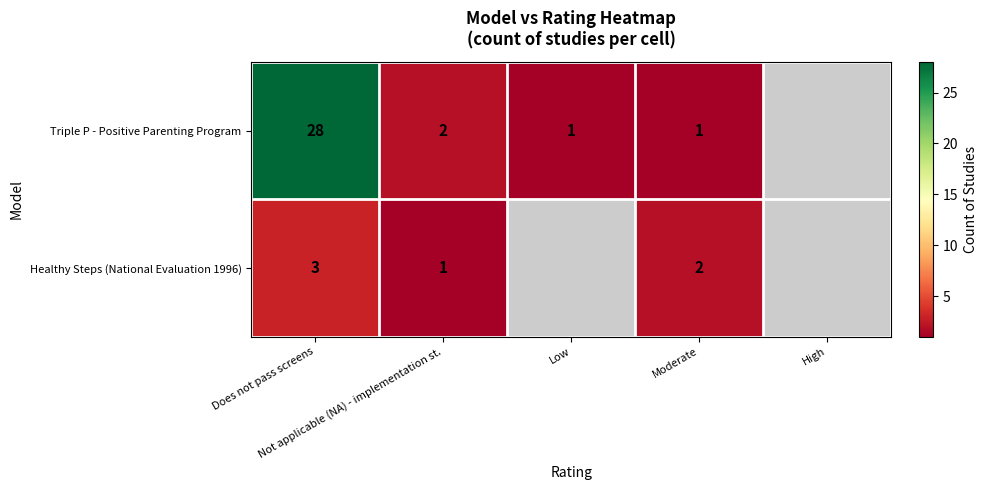

What is the difference between the Healthy Steps (National Evaluation 1996) values at Moderate and Does not pass screens?

1.0